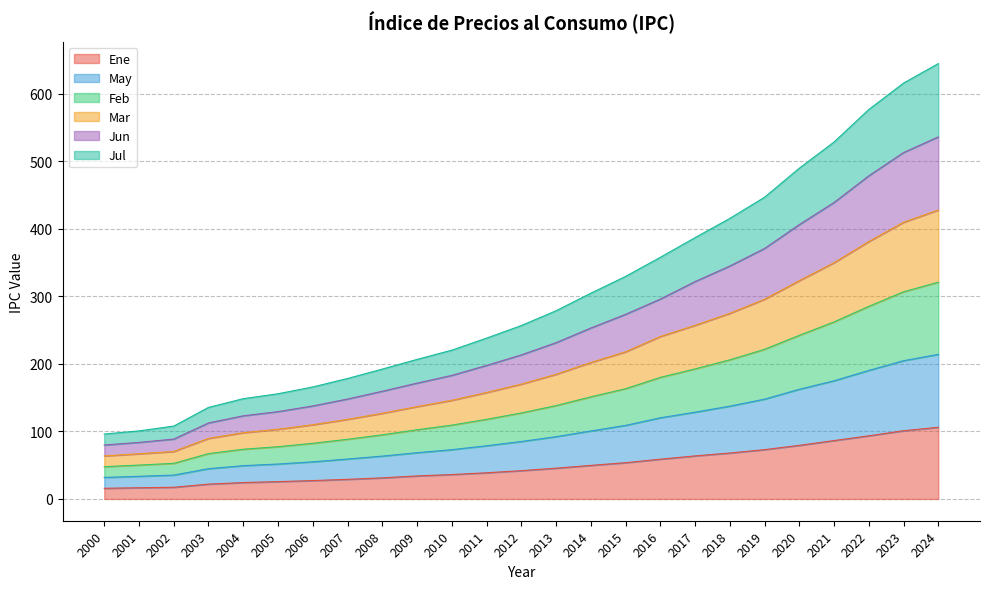

What is the highest value of the Ene series?

106.2